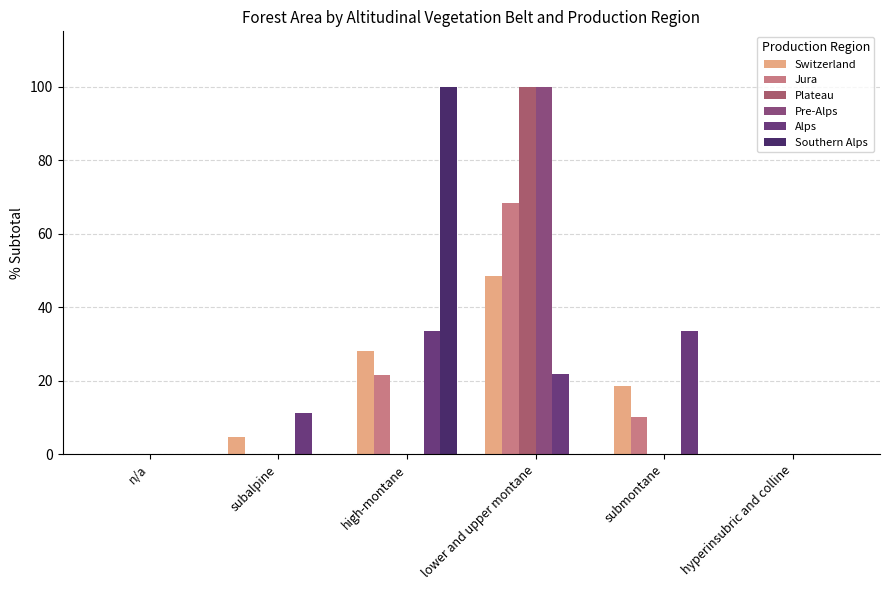

Does the chart contain stacked bars?

No